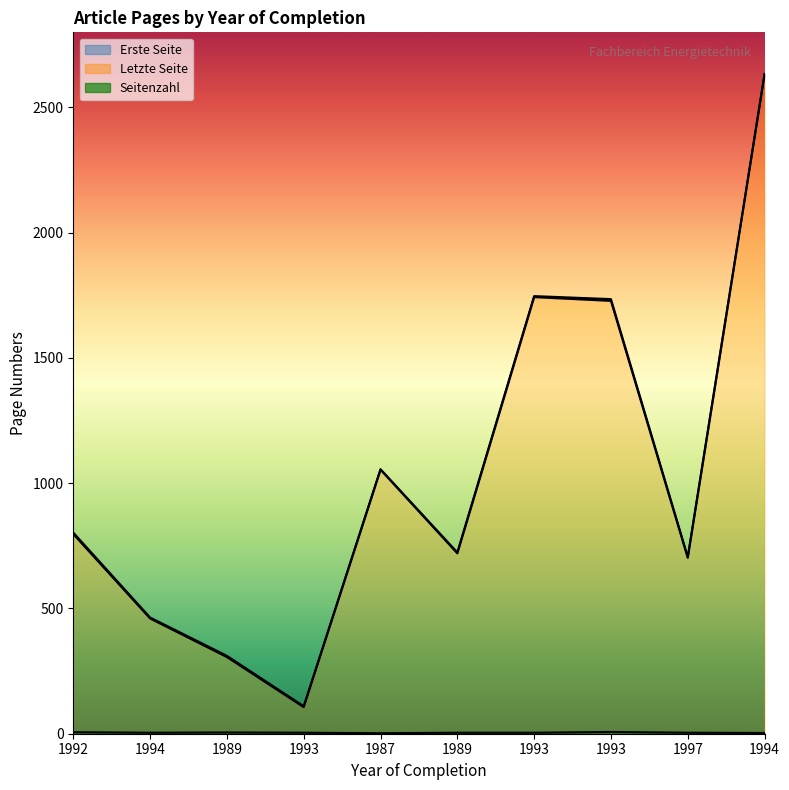

How many values in the Erste Seite series are below 797?

5